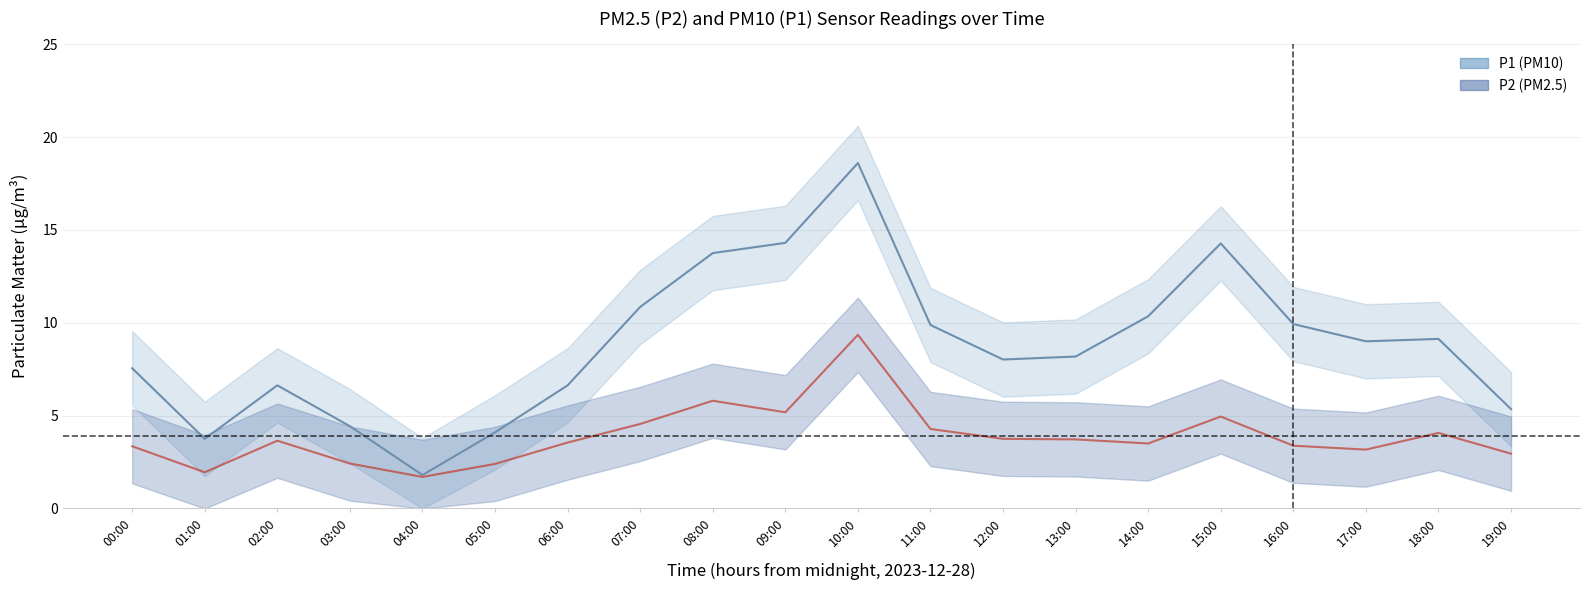

What are all the series names shown in the legend?

P1 (PM10), P2 (PM2.5)